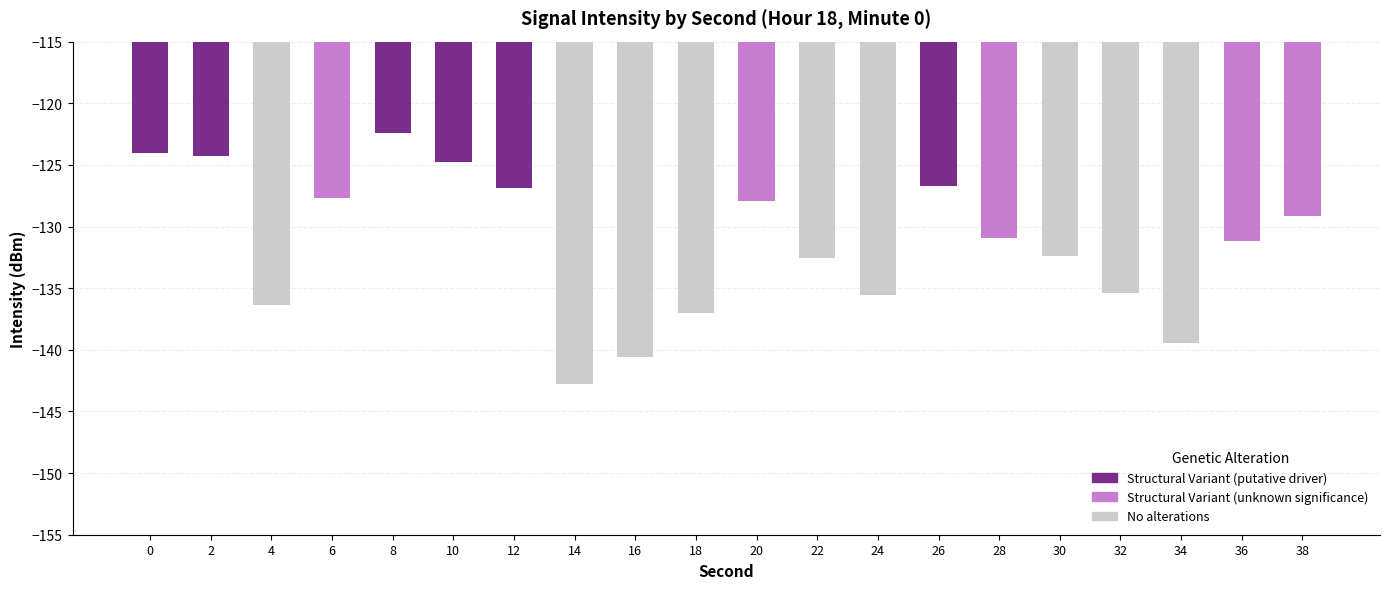

List the labels in order of value, largest first.

8, 0, 2, 10, 26, 12, 6, 20, 38, 28, 36, 30, 22, 32, 24, 4, 18, 34, 16, 14